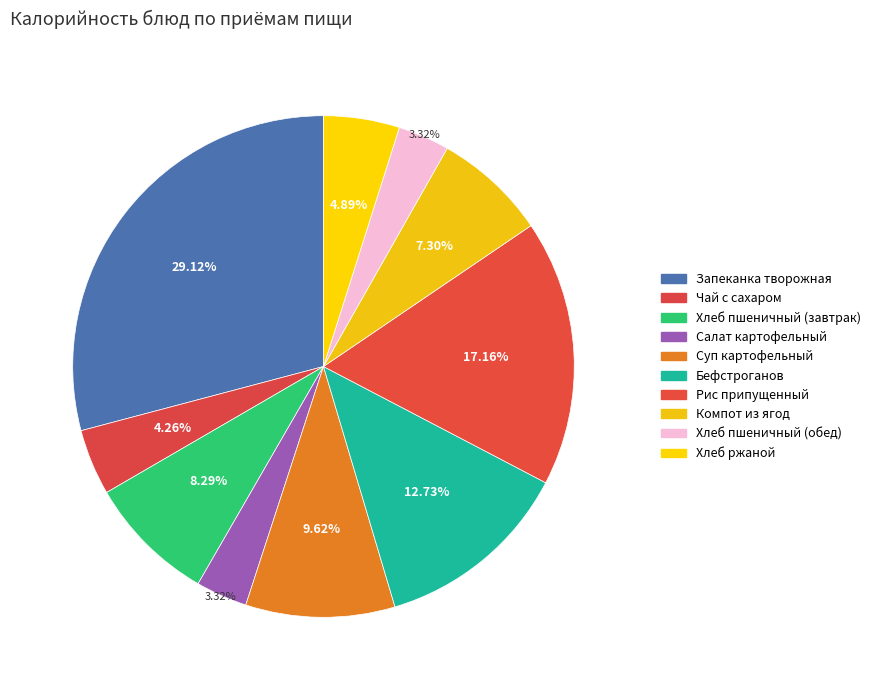

Is there any slice that represents more than half of the pie?

No